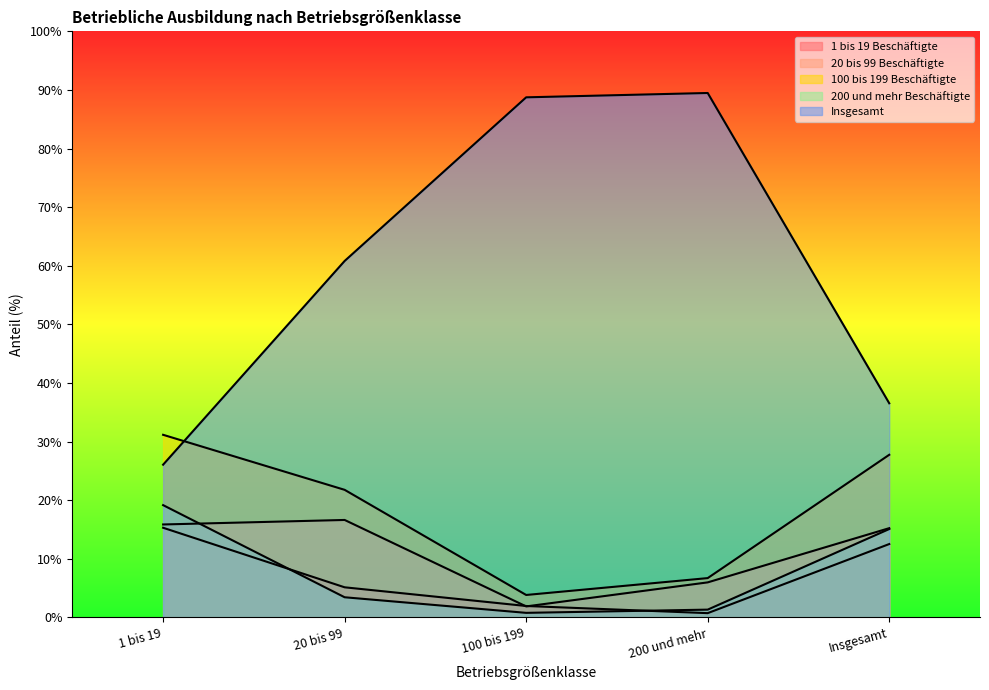

Reading left to right, what are all the values shown in this chart?

1 bis 19 Beschäftigte: 15.3	5.1	1.9	0.7	12.5
20 bis 99 Beschäftigte: 15.9	16.6	1.9	6.0	15.2
100 bis 199 Beschäftigte: 31.2	21.8	3.8	6.7	27.8
200 und mehr Beschäftigte: 19.2	3.4	0.8	1.3	15.1
Insgesamt: 26.1	60.8	88.7	89.5	36.5